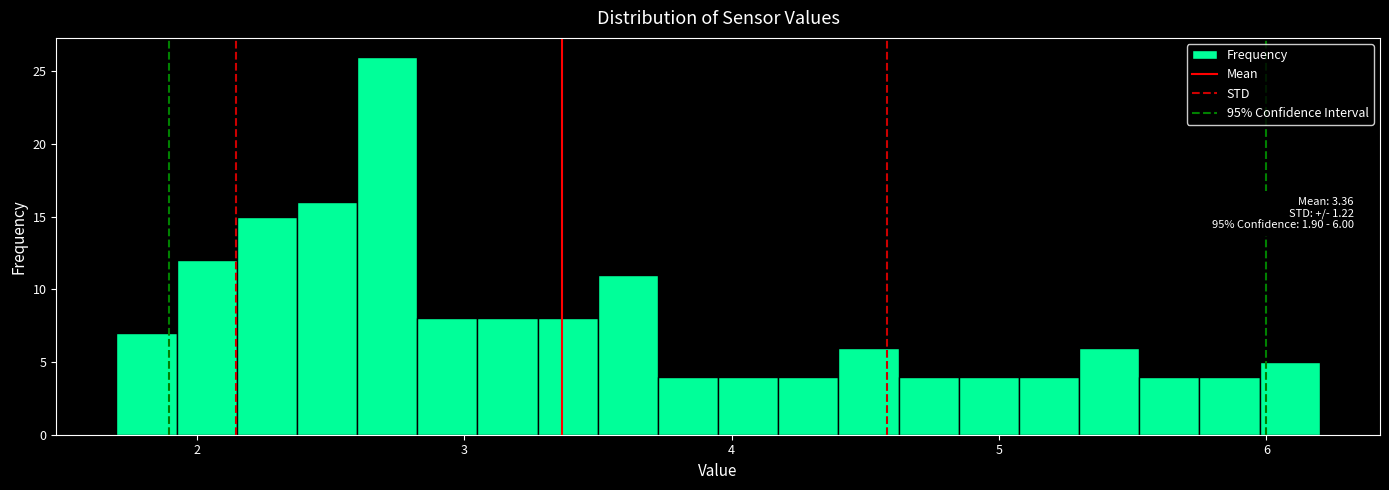

Around what value on the x-axis is the tallest bar? Give the approximate position of its centre, as read against the axis.

2.7